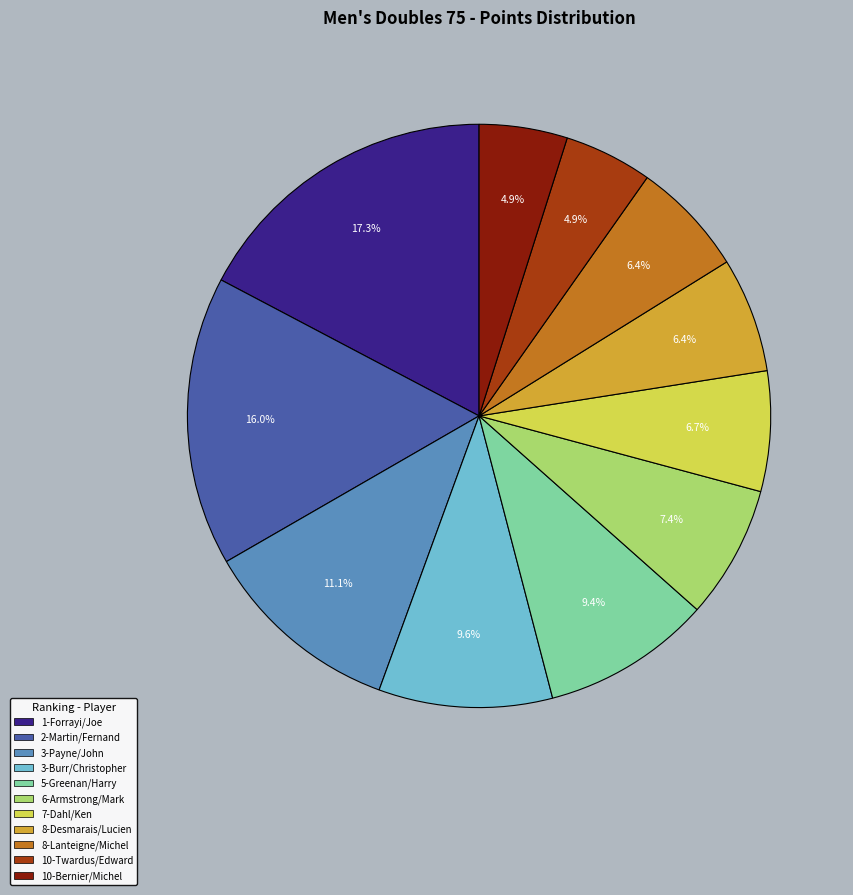

Is it true that 8-Lanteigne/Michel is 6% of the pie?

True